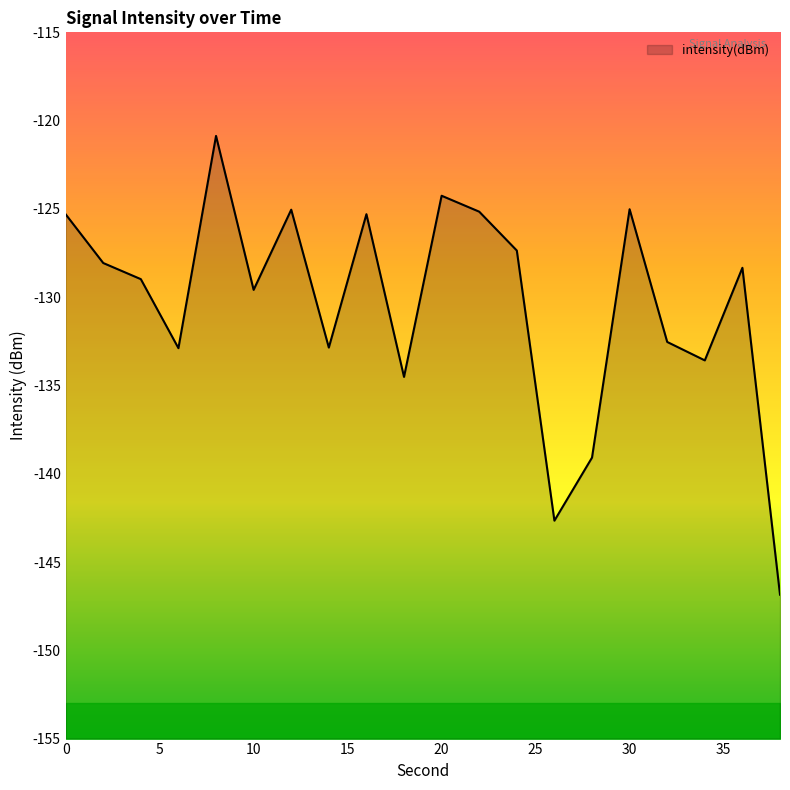

Does the chart display data point markers on the line(s)?

No